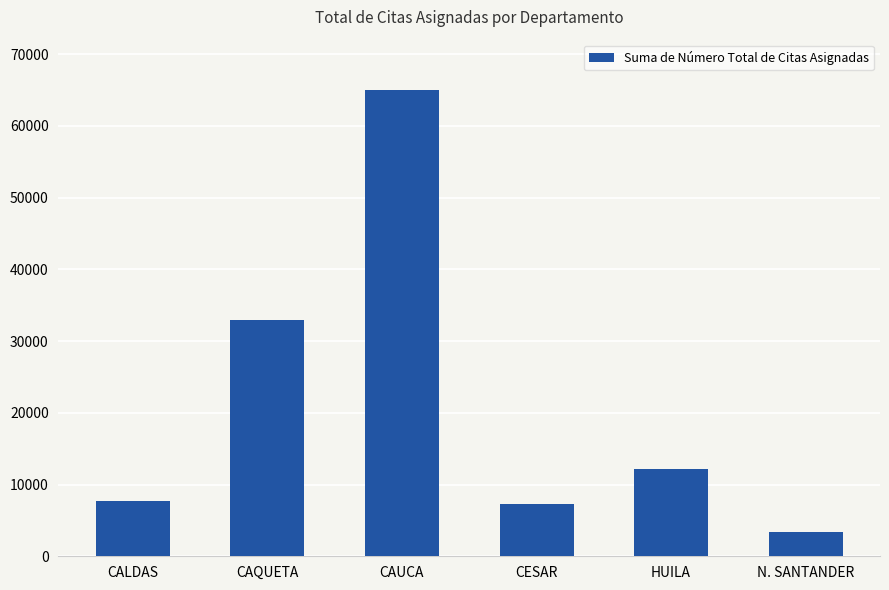

What is the ratio of the value at N. SANTANDER to the value at HUILA?

0.3